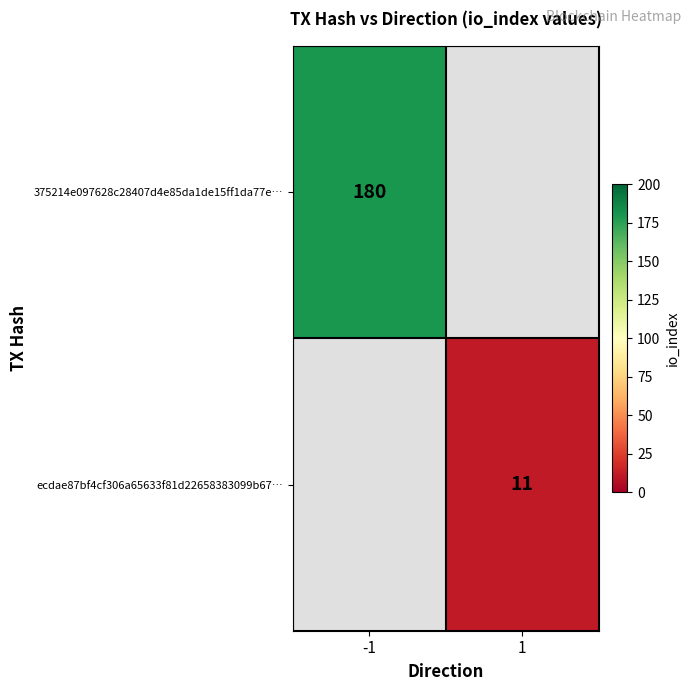

Is it true that 375214e097628c28407d4e85da1de15ff1da77e… equals 180 at -1?

True